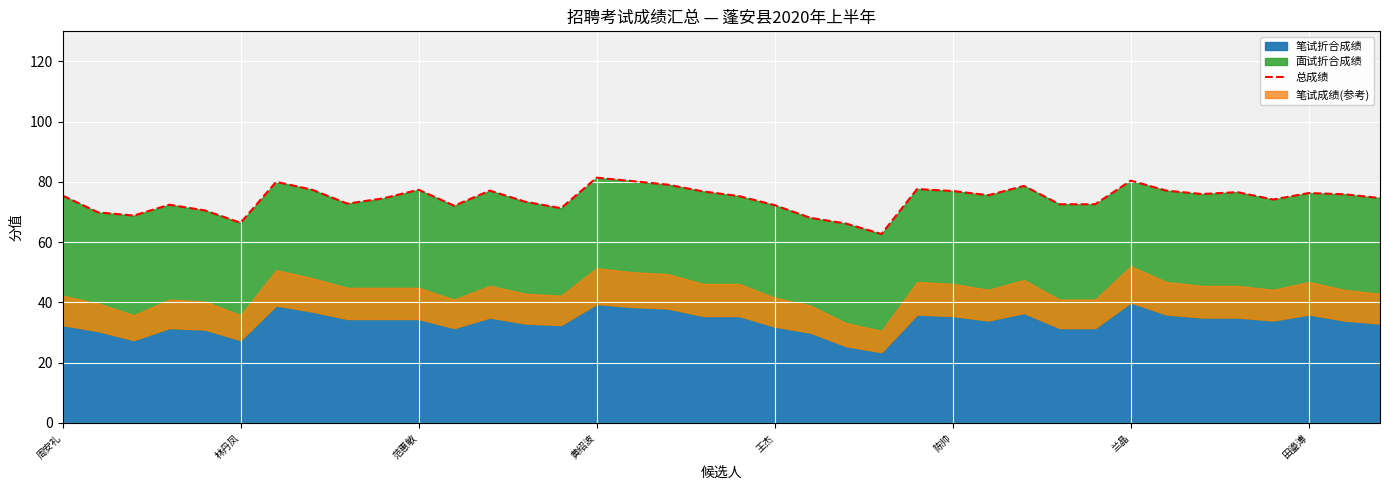

What position from the right is 36?

2